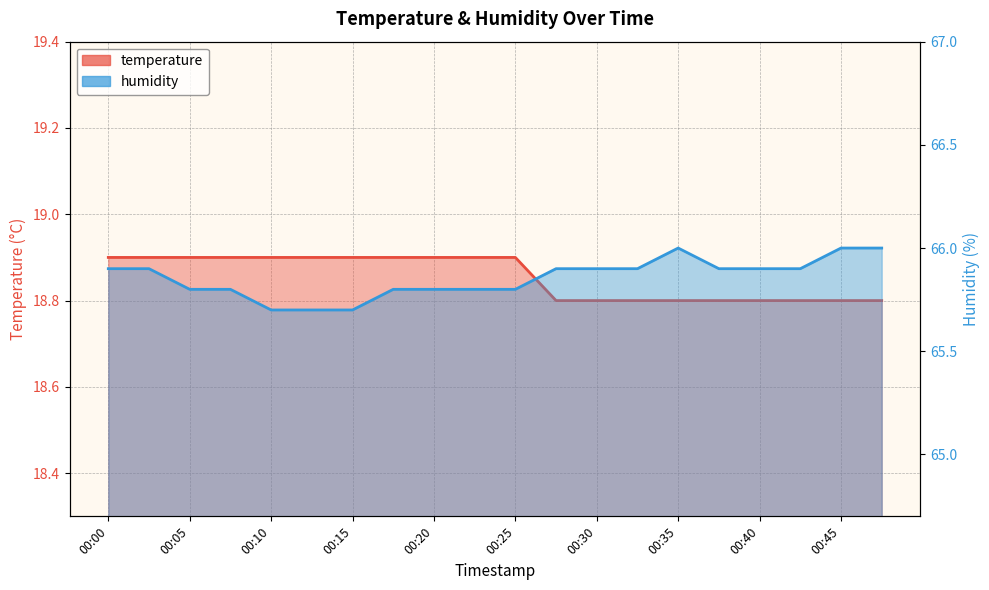

What is the greatest value displayed?

66.0